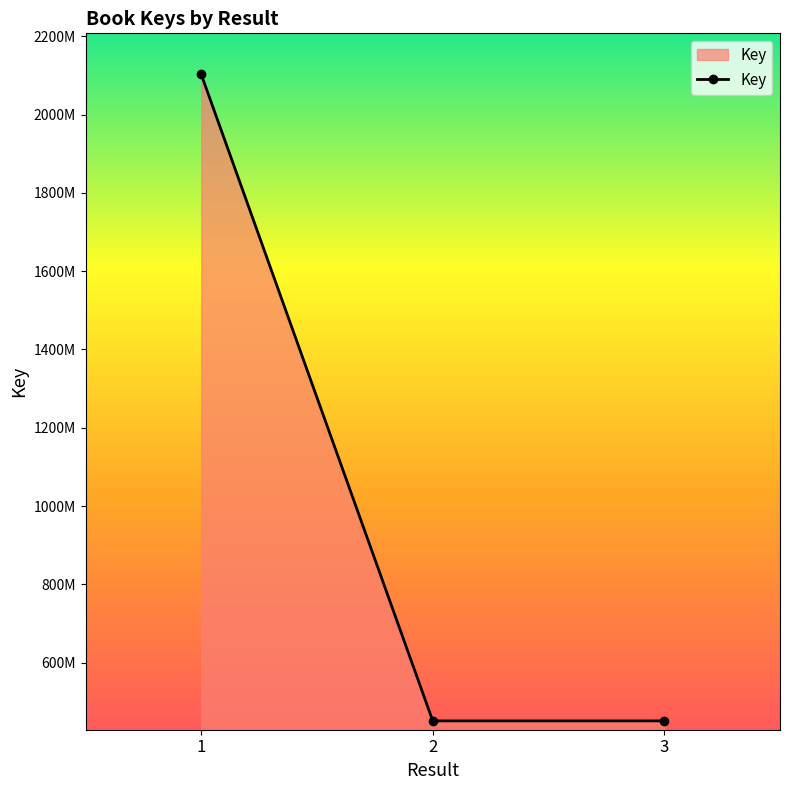

Is this an area chart (filled region under the line)?

Yes